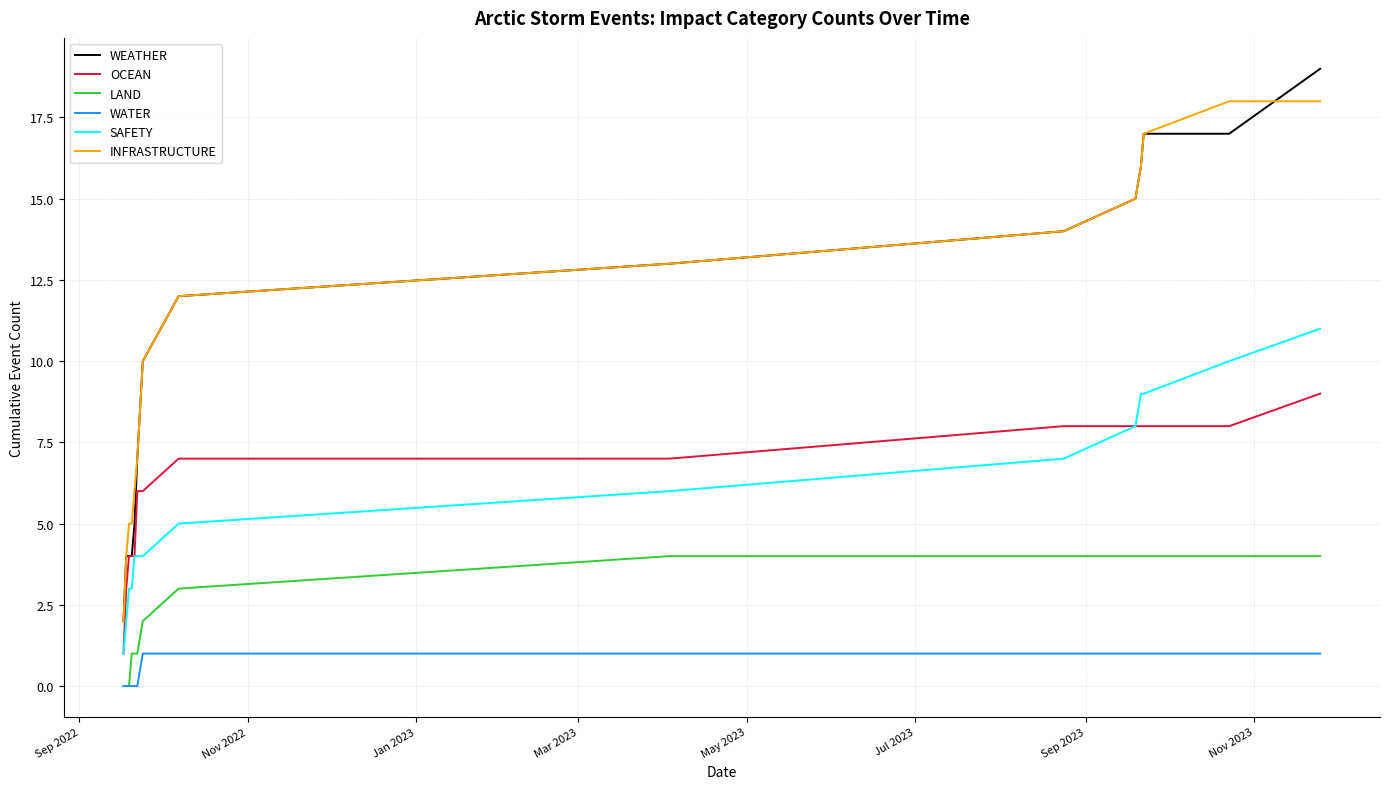

Rank the series by their maximum value, from lowest to highest.

WATER, LAND, OCEAN, SAFETY, INFRASTRUCTURE, WEATHER